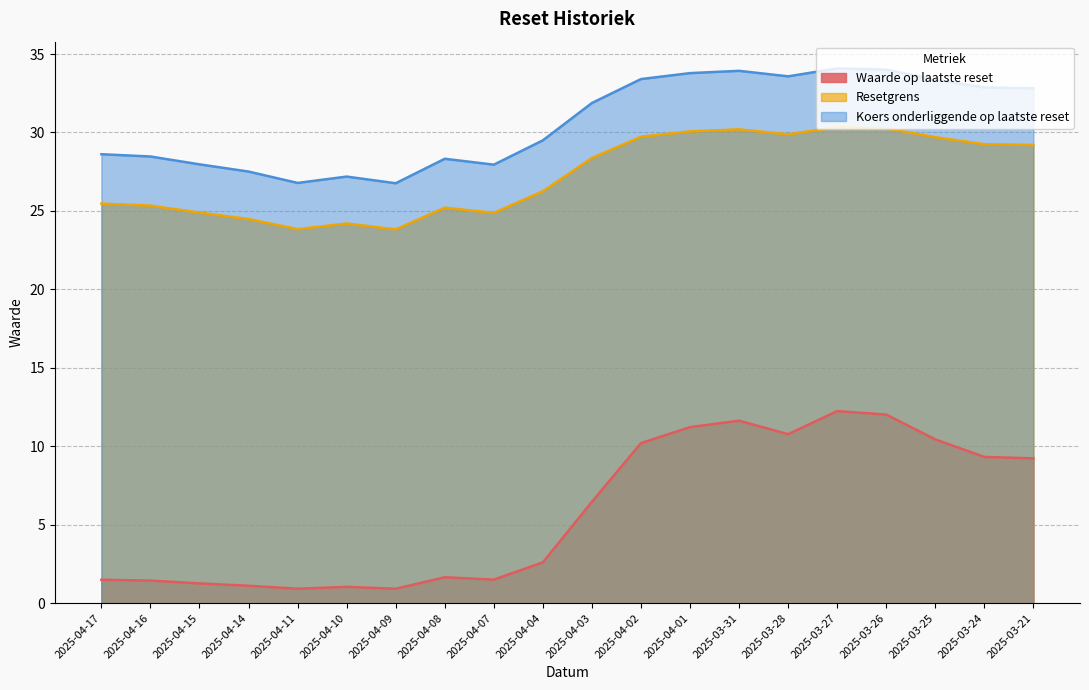

Which has a higher value, 2025-04-03 or 2025-04-10?

2025-04-03